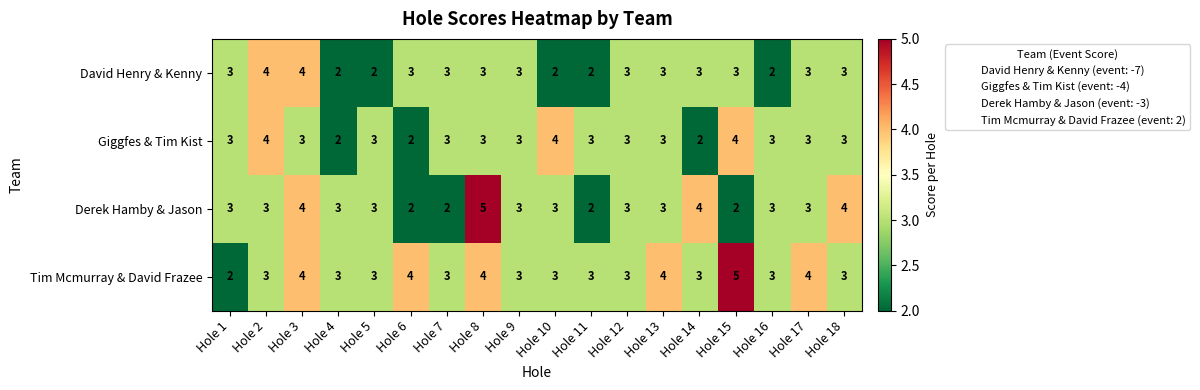

Count the Derek Hamby & Jason values in the range 3 to 4.

13